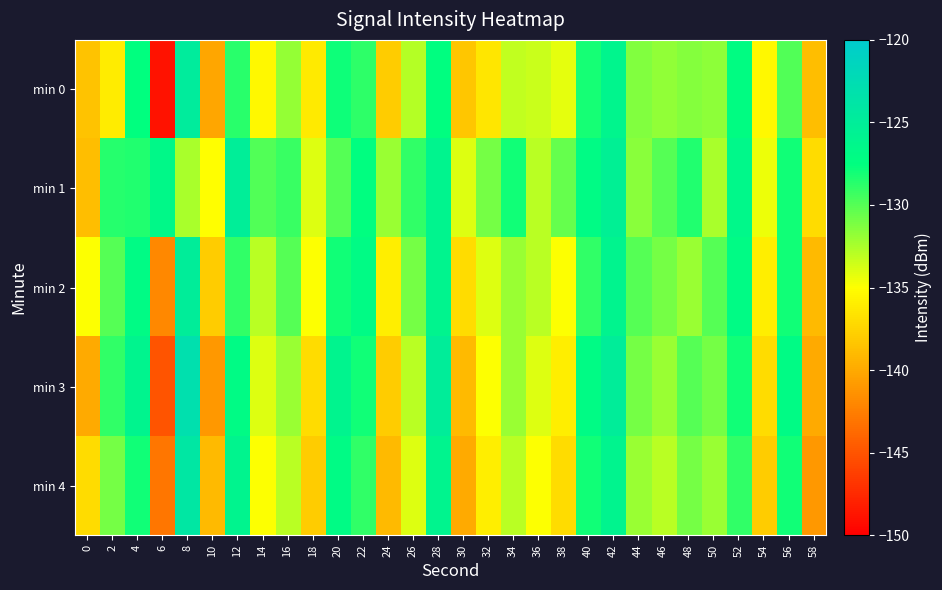

Rank the series by their maximum value, from lowest to highest.

min 1, min 2, min 0, min 4, min 3